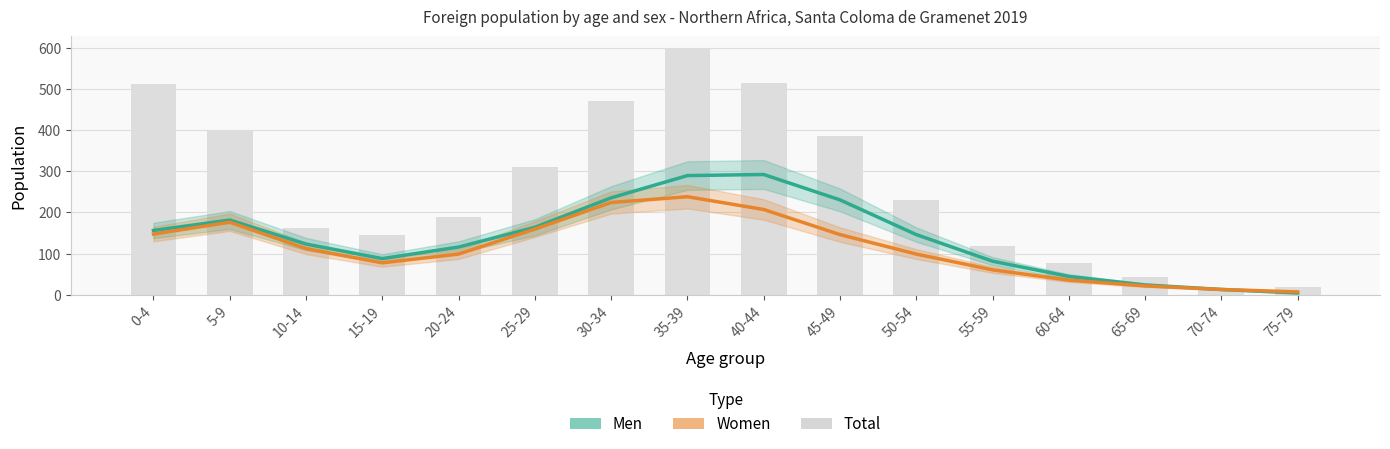

Which series has the largest total across all categories?

Total